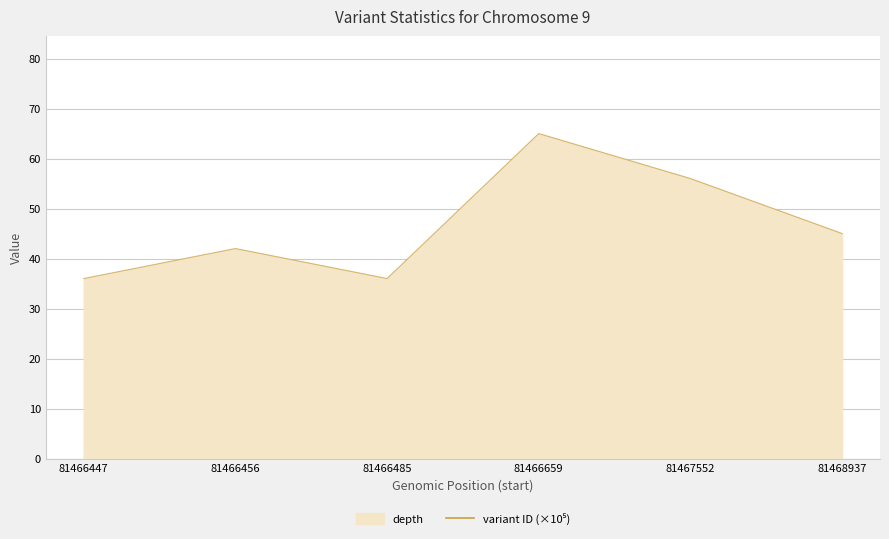

What is the total value across all series at 81466485?

1211.9